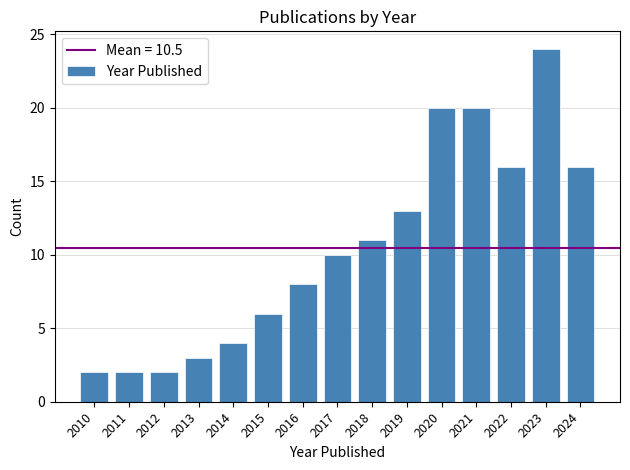

Reading right to left, list all the values displayed in this chart.

16	24	16	20	20	13	11	10	8	6	4	3	2	2	2